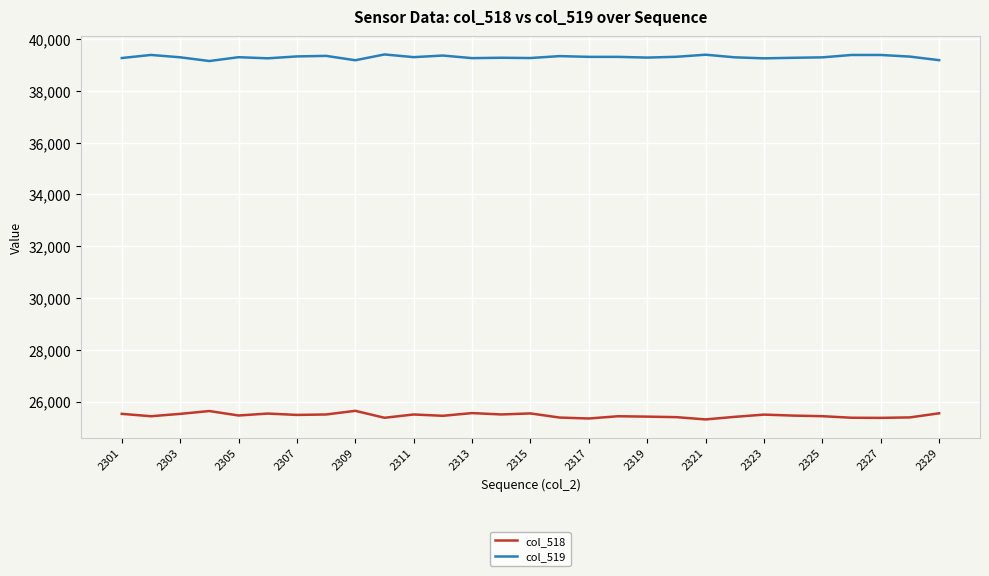

What is the lowest value of the col_518 series?

25310